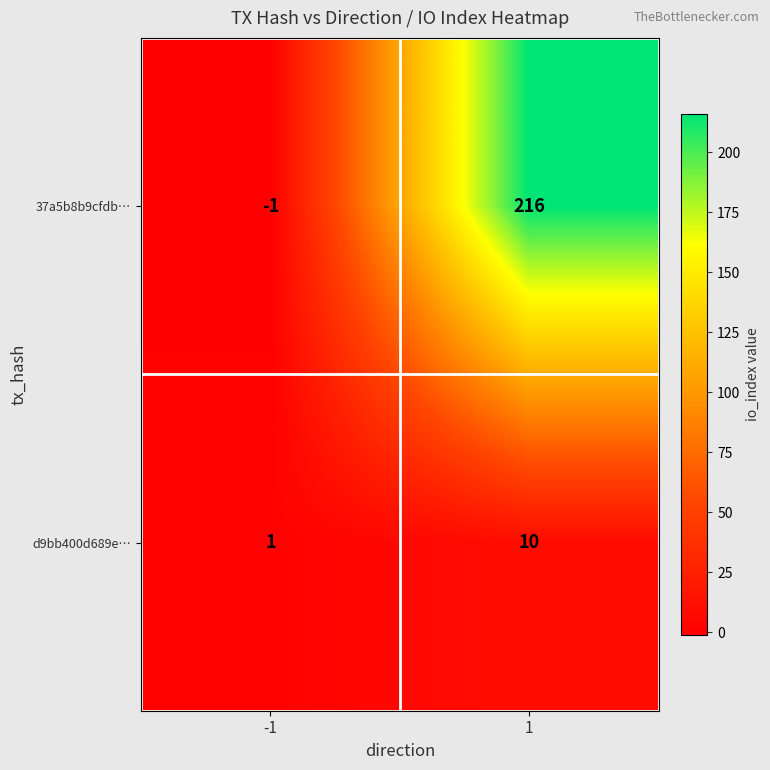

What is the total value across all series at 1?

226